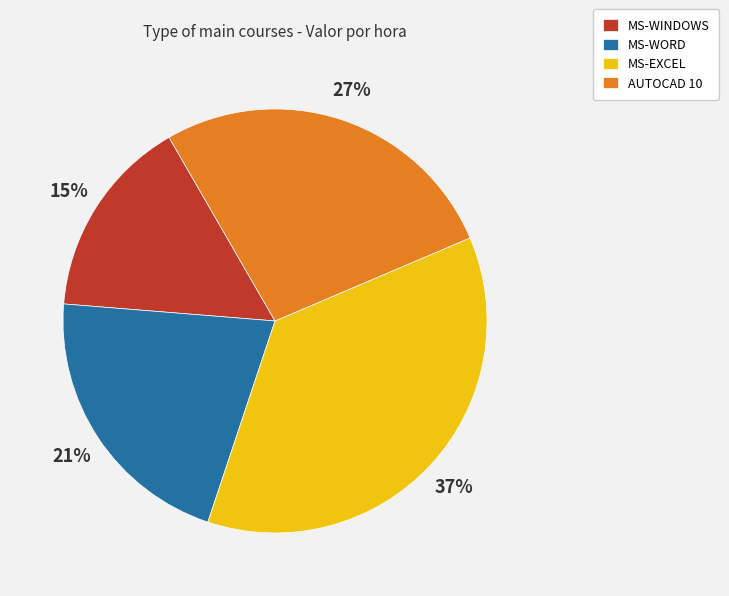

Rank the categories by value from highest to lowest.

MS-EXCEL, AUTOCAD 10, MS-WORD, MS-WINDOWS